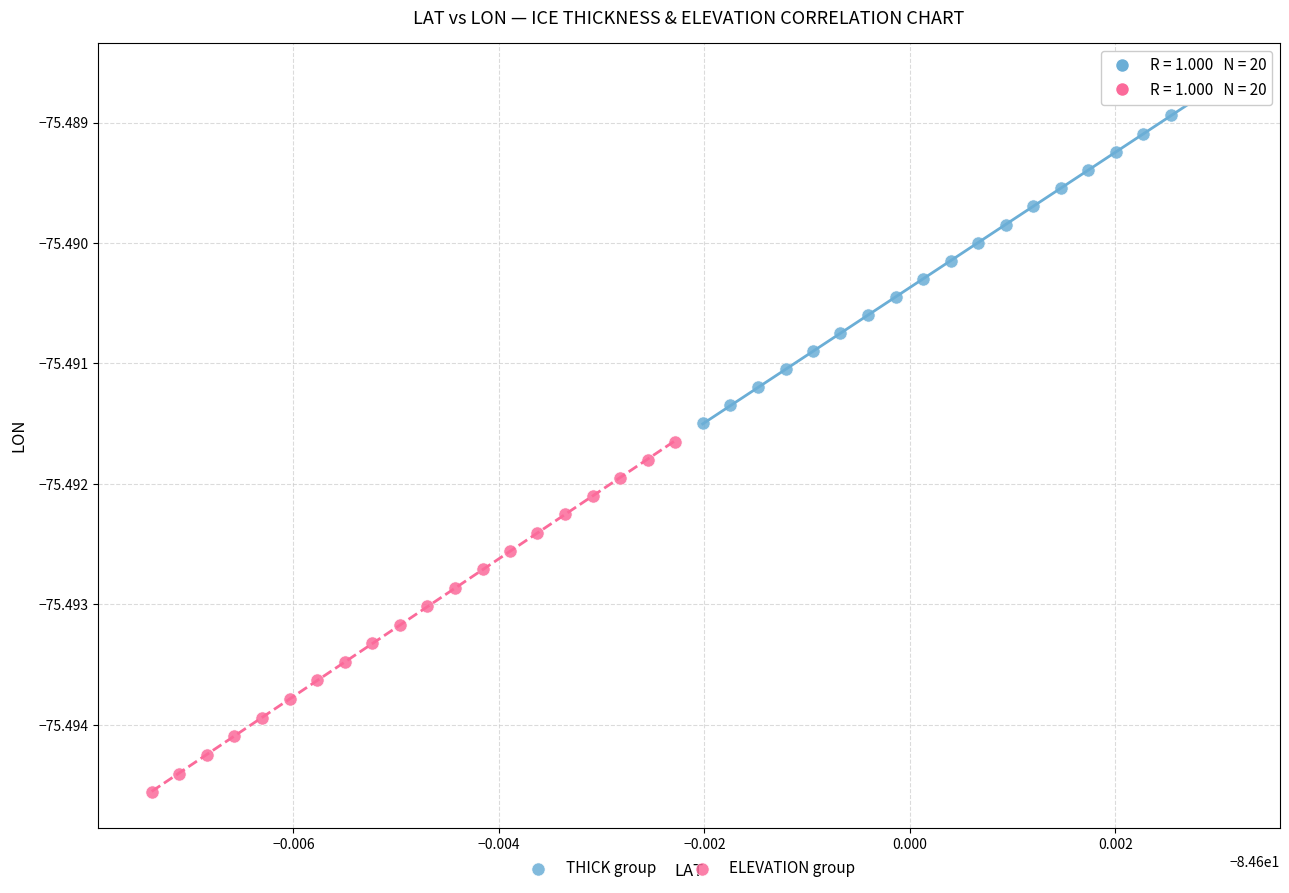

Which series contains the highest Y value?

THICK group